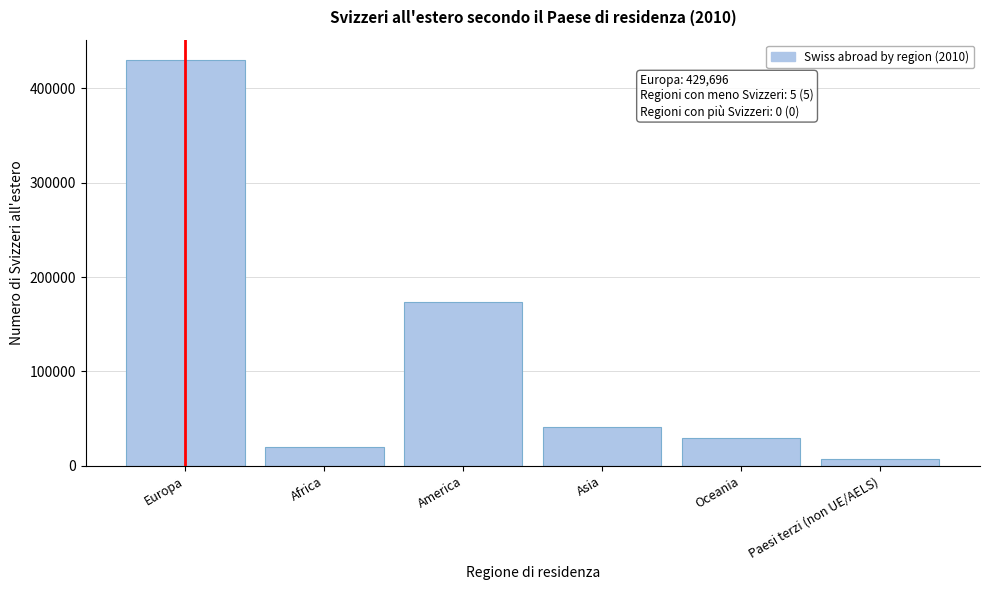

Reading right to left, what are all the values shown in this chart?

7209	29993	41466	173960	20008	429696